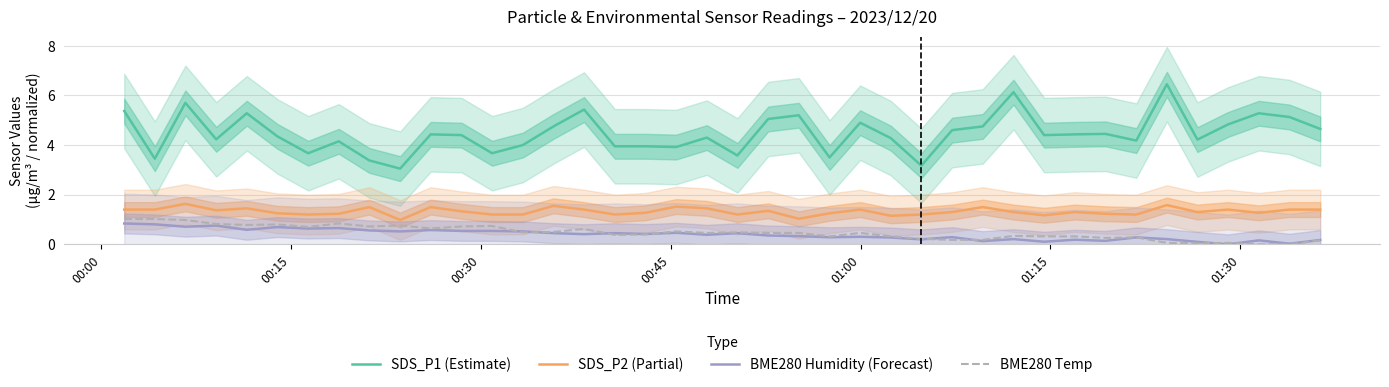

Which series has the widest spread of values?

SDS_P1 (Estimate)